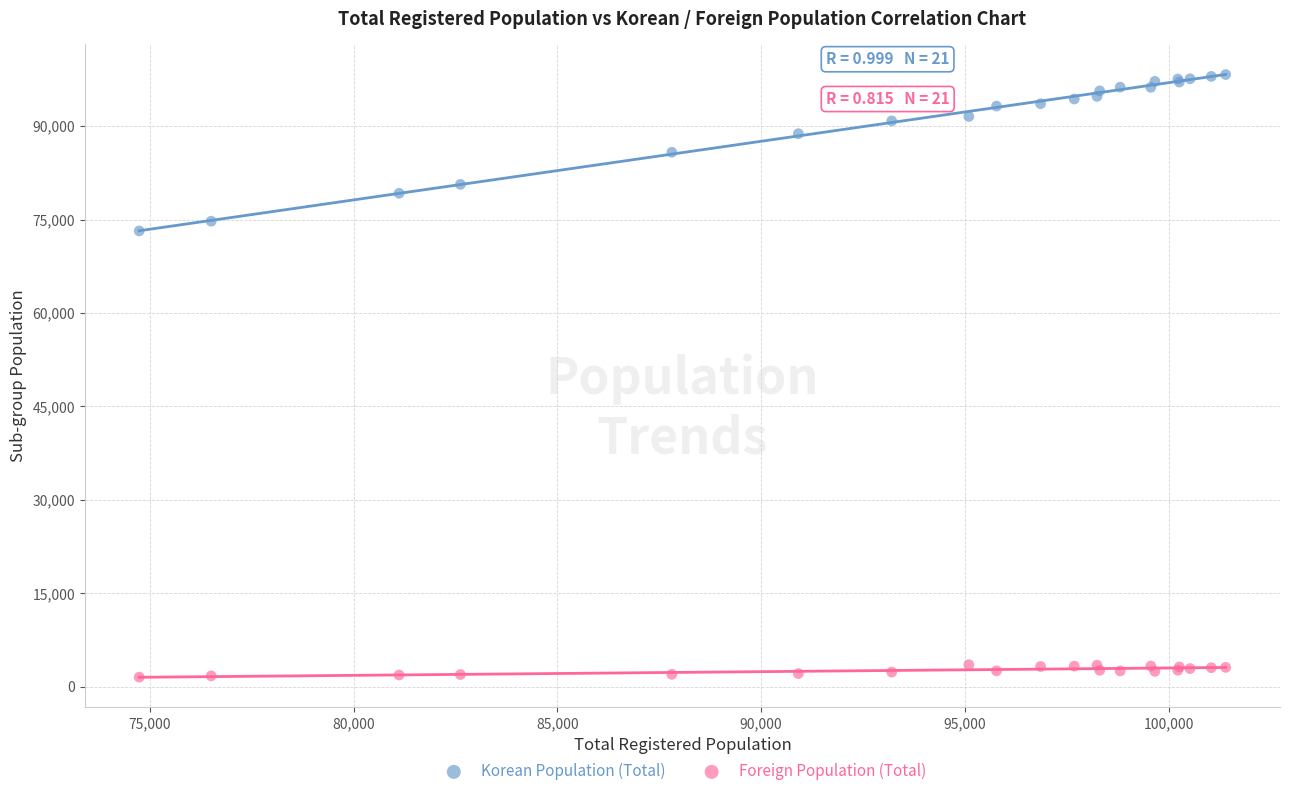

Which series has the largest Y range (max minus min)?

Korean Population (Total)